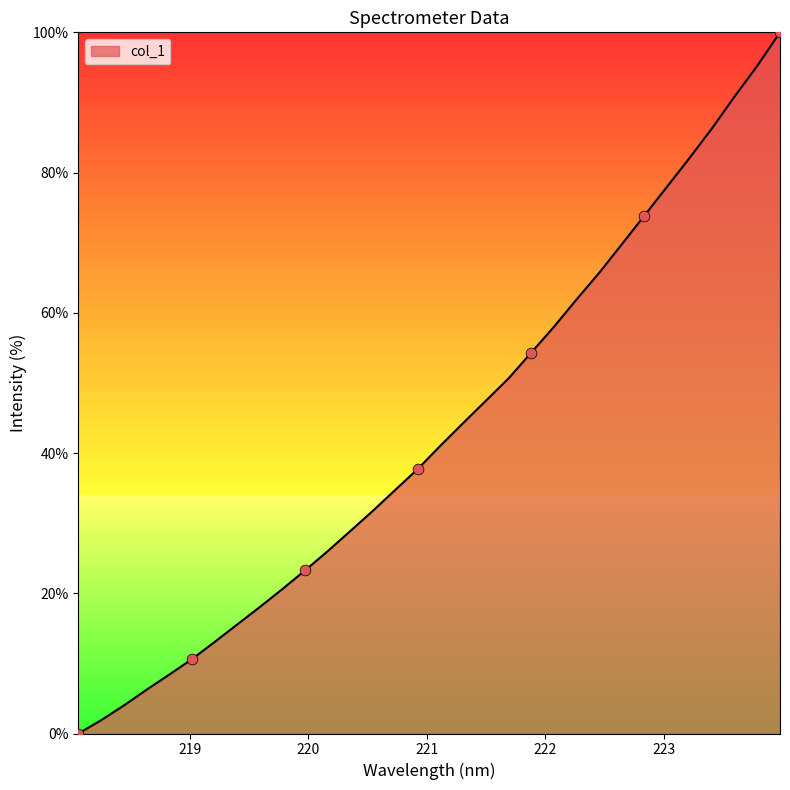

What is the maximum value shown in the chart?

100.0